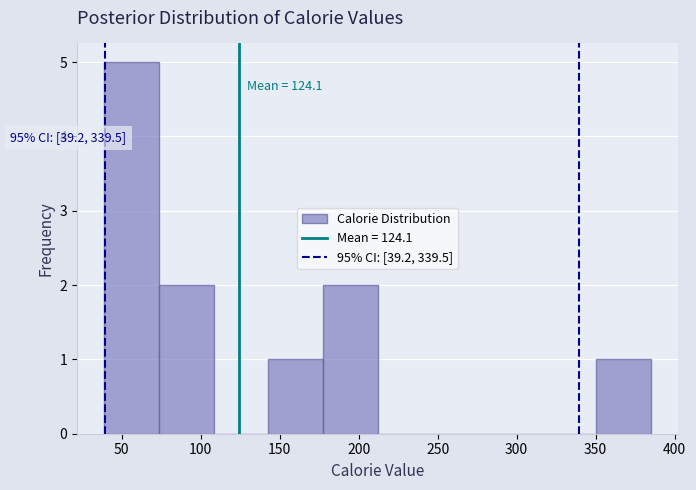

Over which range of the x-axis is the bar tallest?

40 to 75